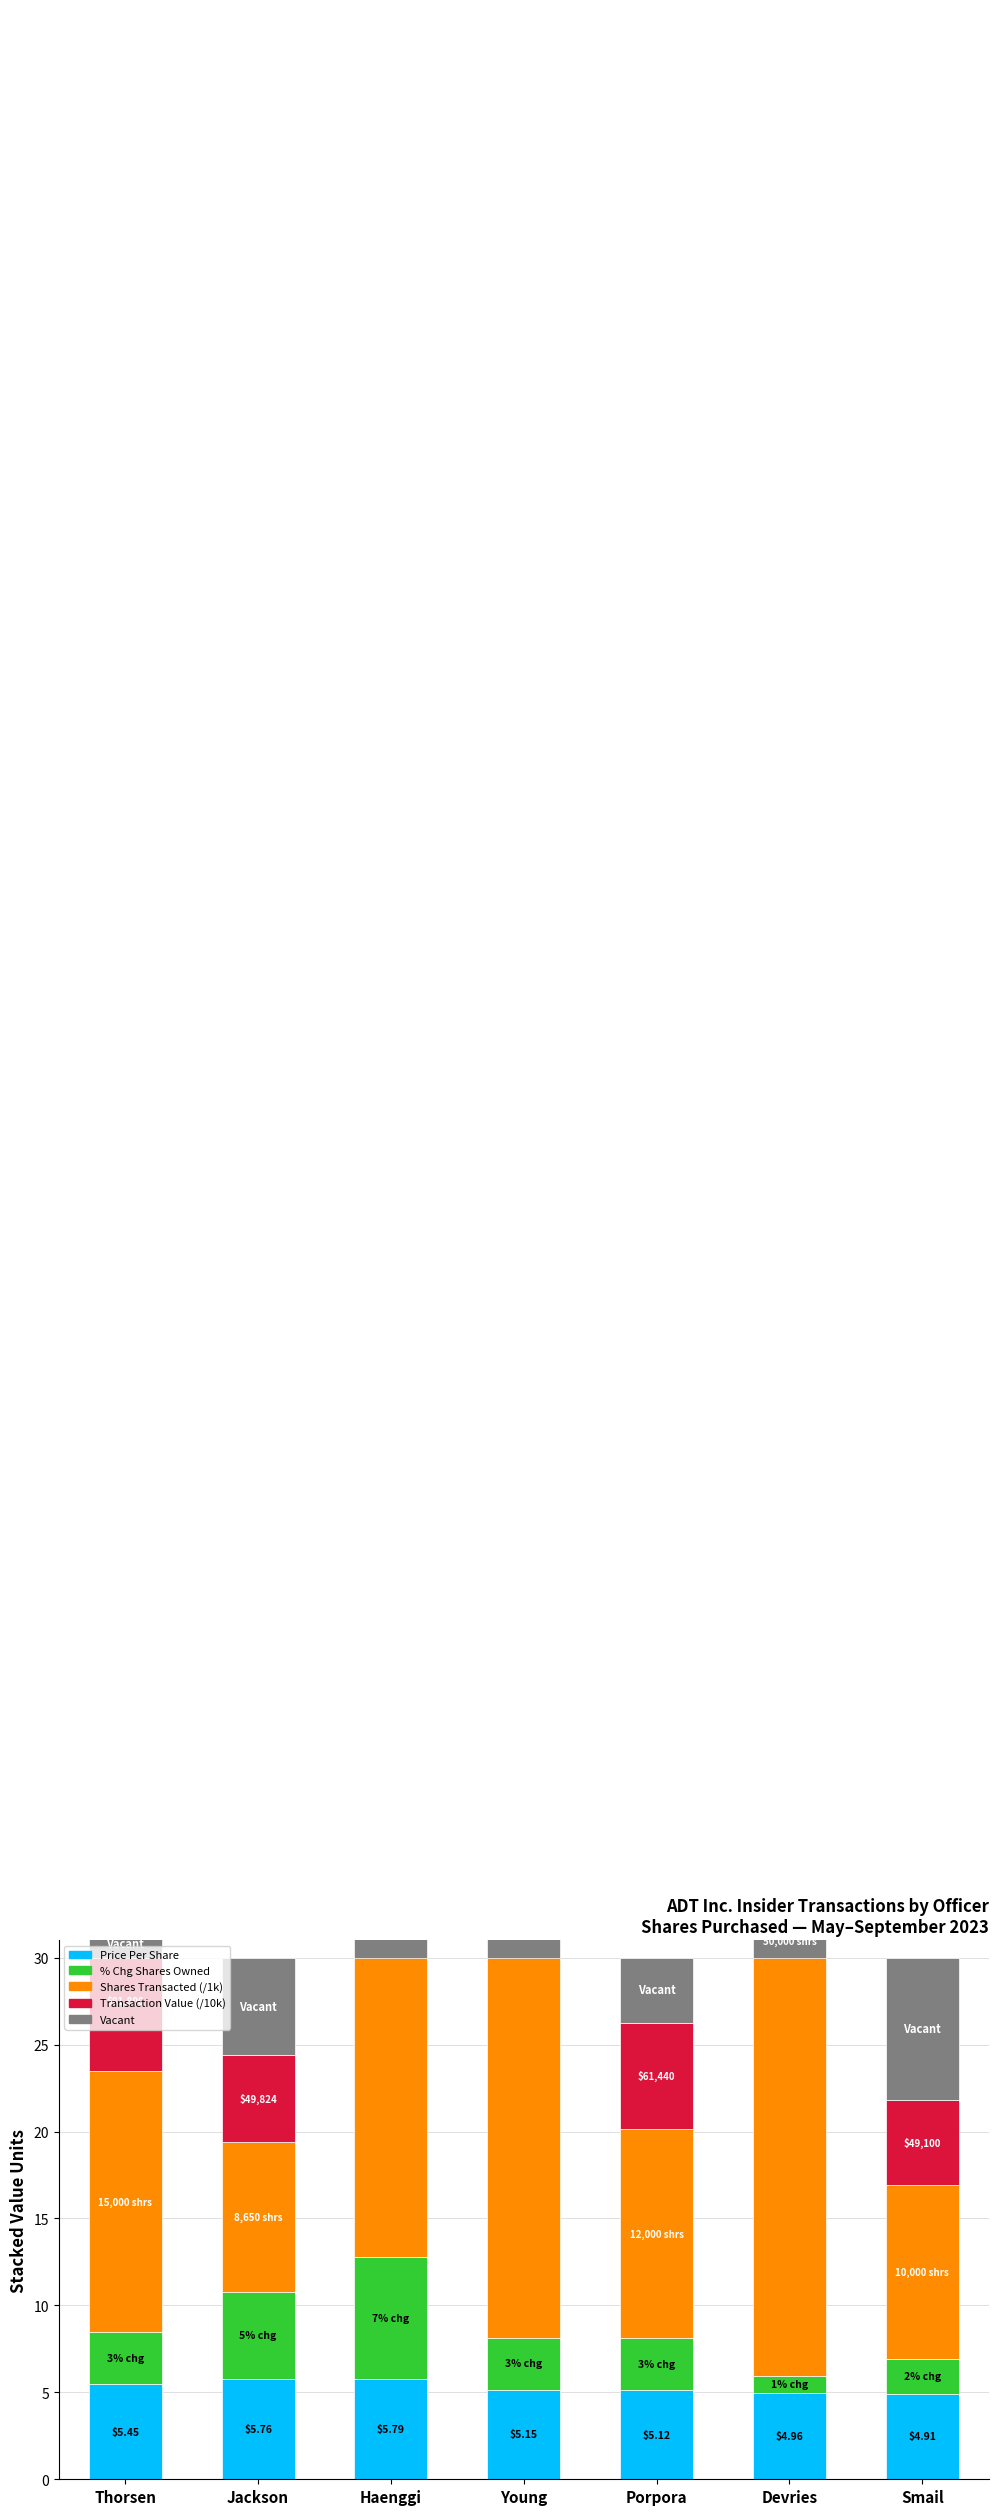

What is the difference between the Vacant values at Porpora and Devries?

54.5